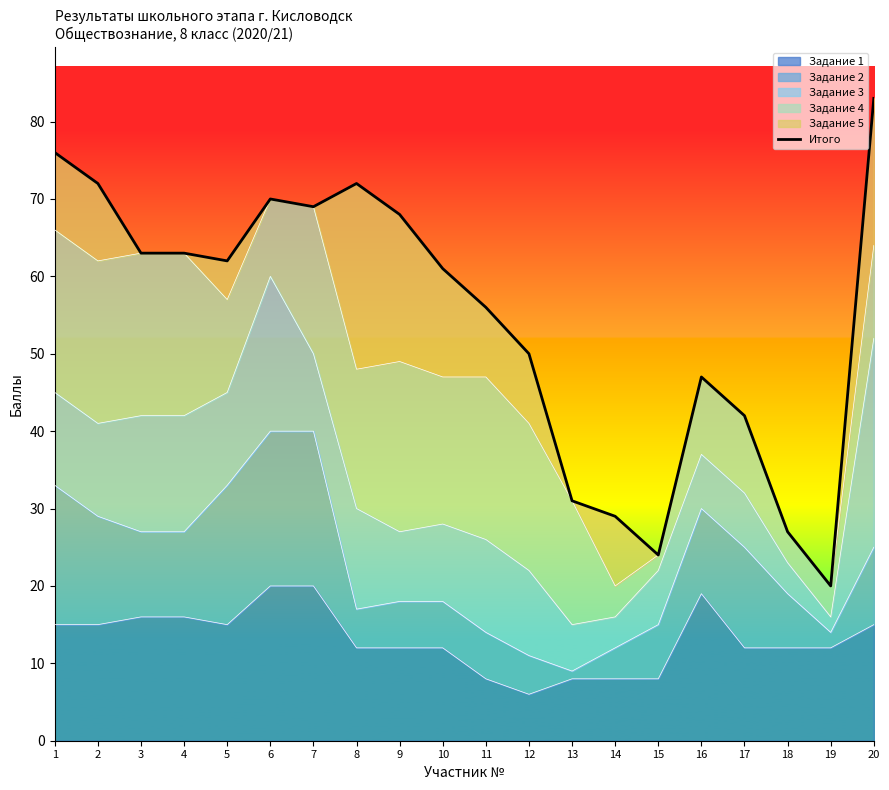

True or false: the data has more than 2 interior local peaks.

True